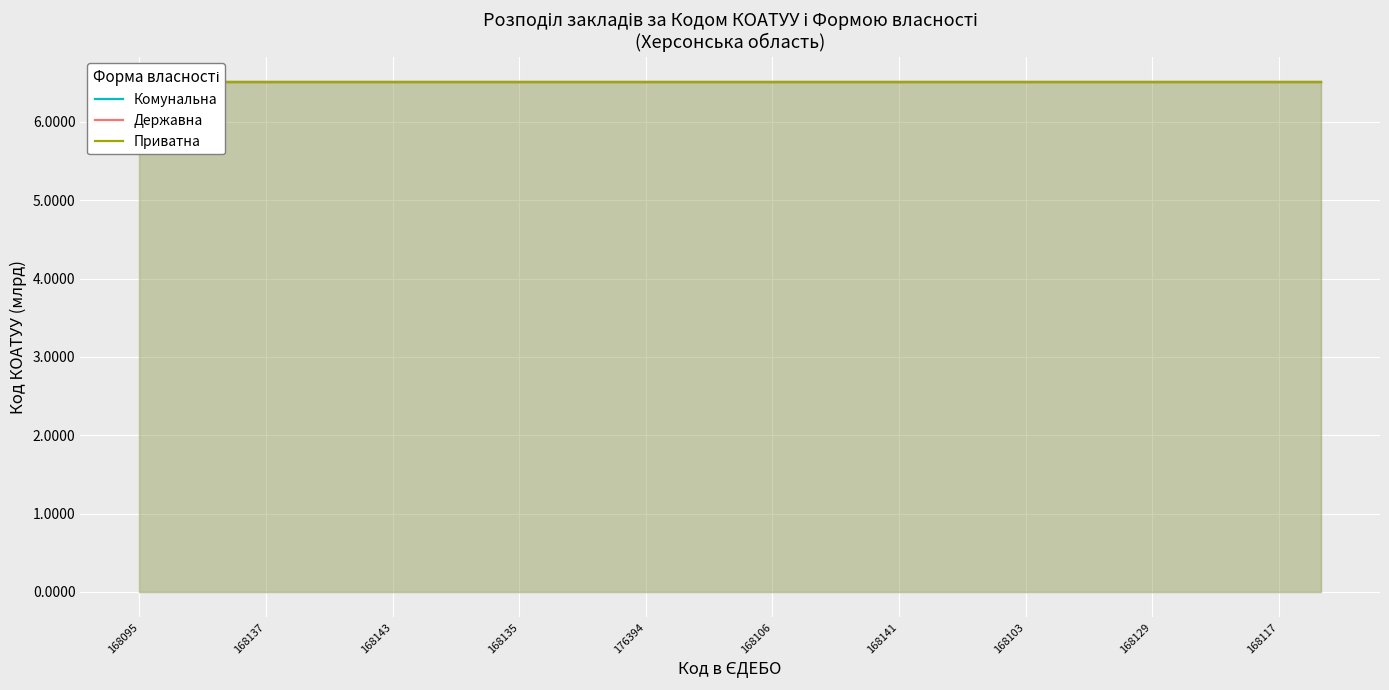

Reading left to right, list all the values displayed in this chart.

Комунальна: 6.5	6.5	6.5	6.5	6.5	6.5	6.5	6.5	6.5	6.5	6.5	6.5	6.5	6.5	6.5	6.5	6.5	6.5	6.5	6.5	6.5	6.5	6.5	6.5	6.5	6.5	6.5	6.5	6.5
Державна: 6.5	6.5	6.5	6.5	6.5	6.5	6.5	6.5	6.5	6.5	6.5	6.5	6.5	6.5	6.5	6.5	6.5	6.5	6.5	6.5	6.5	6.5	6.5	6.5	6.5	6.5	6.5	6.5	6.5
Приватна: 6.5	6.5	6.5	6.5	6.5	6.5	6.5	6.5	6.5	6.5	6.5	6.5	6.5	6.5	6.5	6.5	6.5	6.5	6.5	6.5	6.5	6.5	6.5	6.5	6.5	6.5	6.5	6.5	6.5